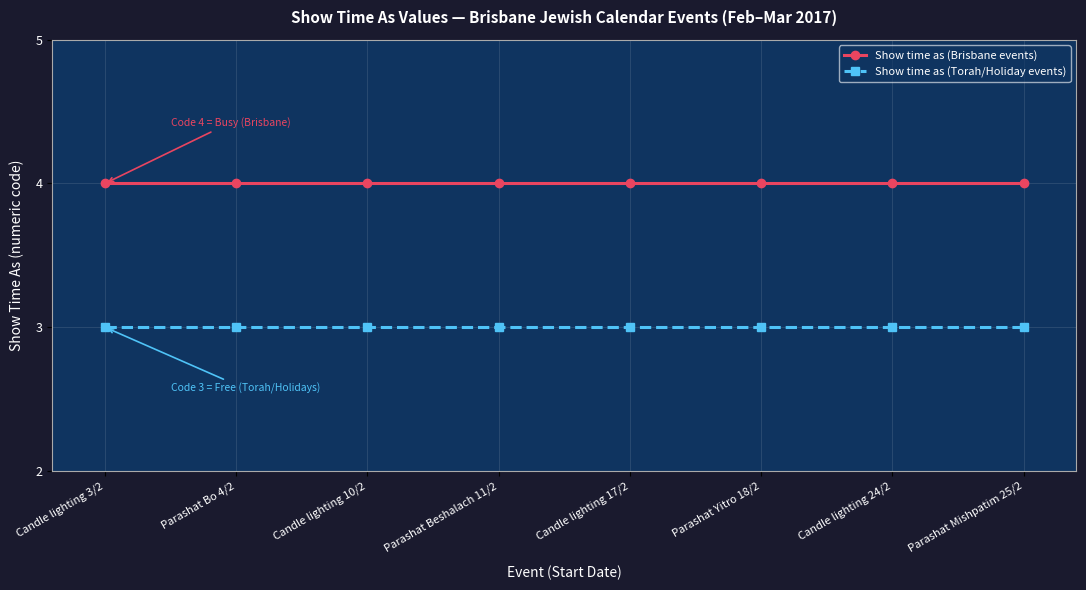

At how many categories does at least one series exceed 3?

8